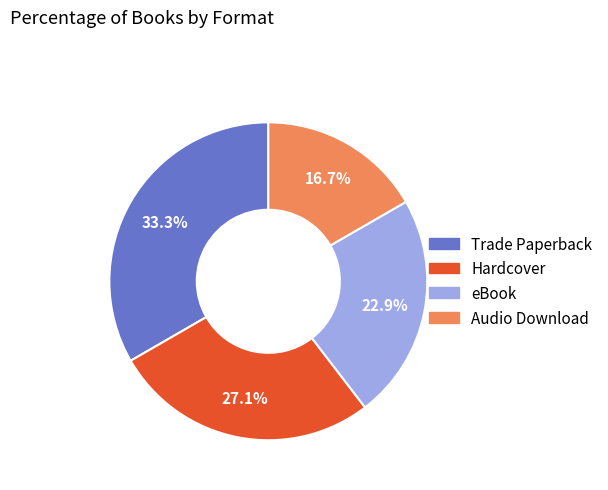

How many slices are in this pie chart?

4